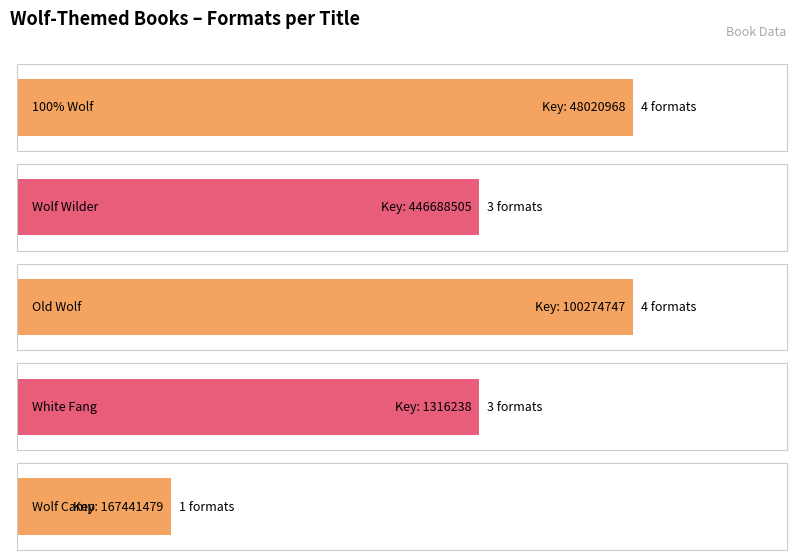

What is the label of the 1st bar from the right?

Wolf Camp